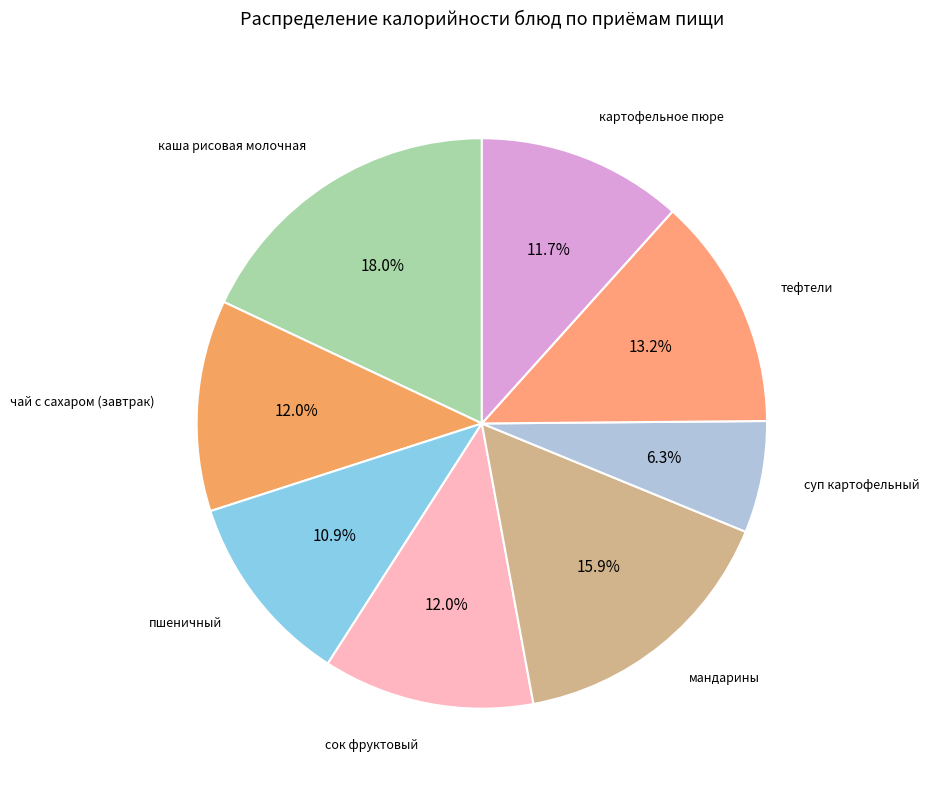

Is the sum of пшеничный and каша рисовая молочная greater than half?

No